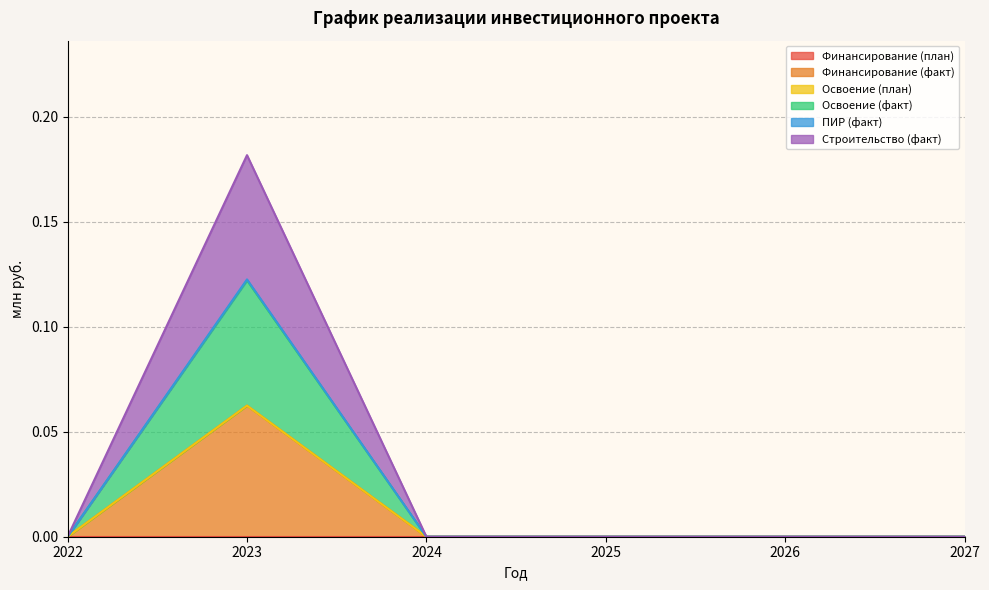

How many Строительство (факт) values are between 0 and 1?

6